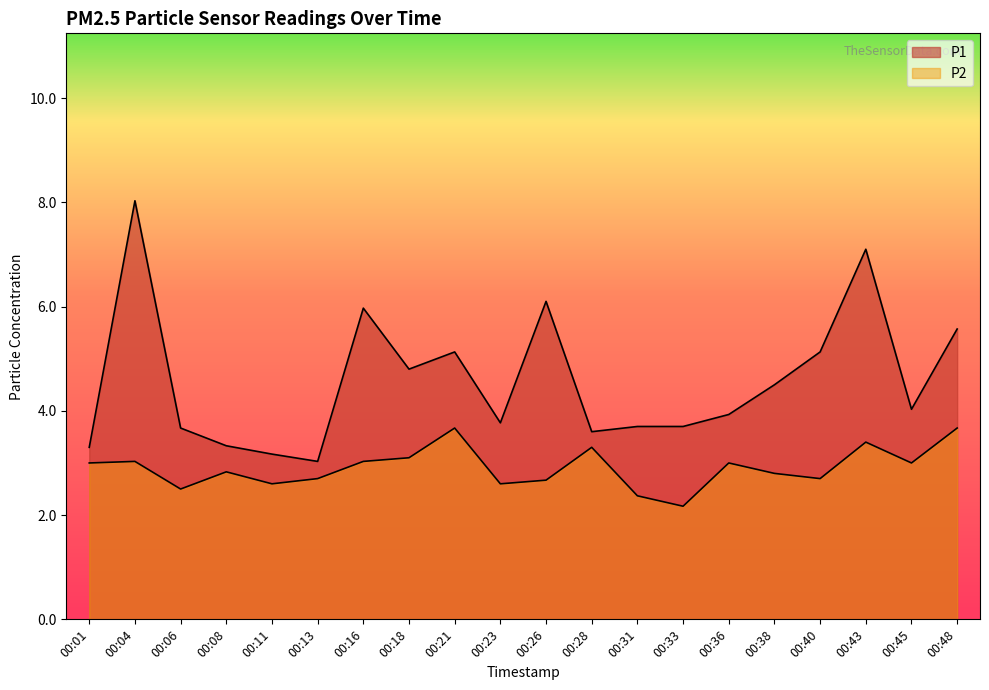

How many values in the P1 series are below 4?

10